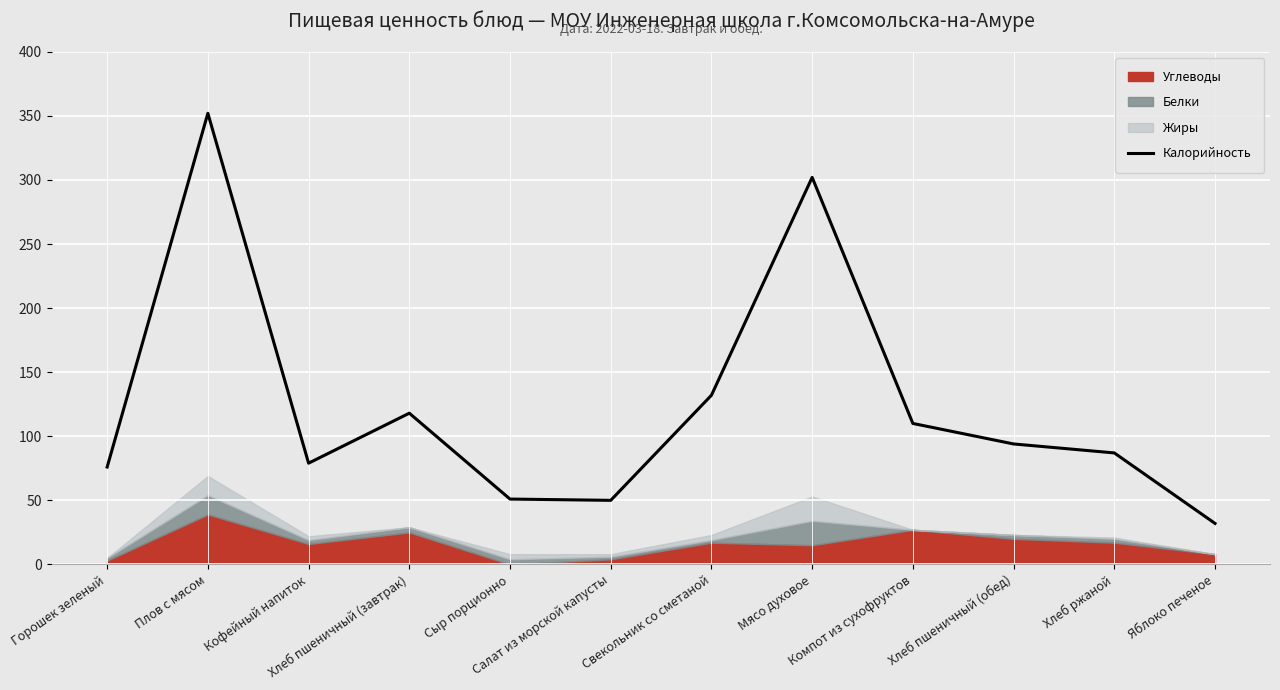

What is the difference between the values at Компот из сухофруктов and Яблоко печеное?

78